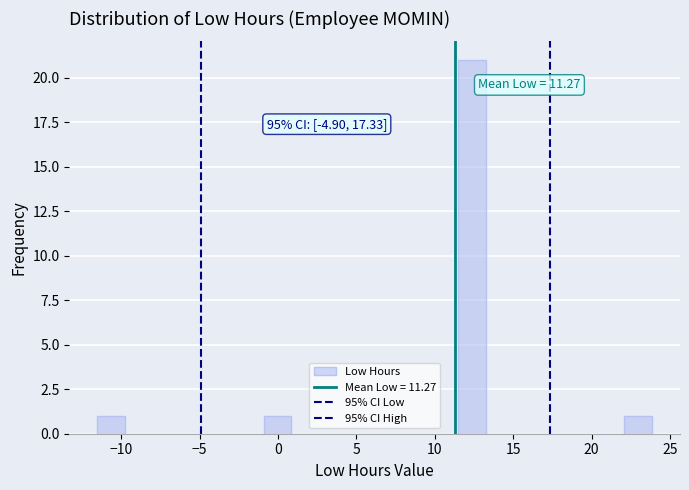

Around what value on the x-axis is the tallest bar? Give the approximate position of its centre, as read against the axis.

12.5